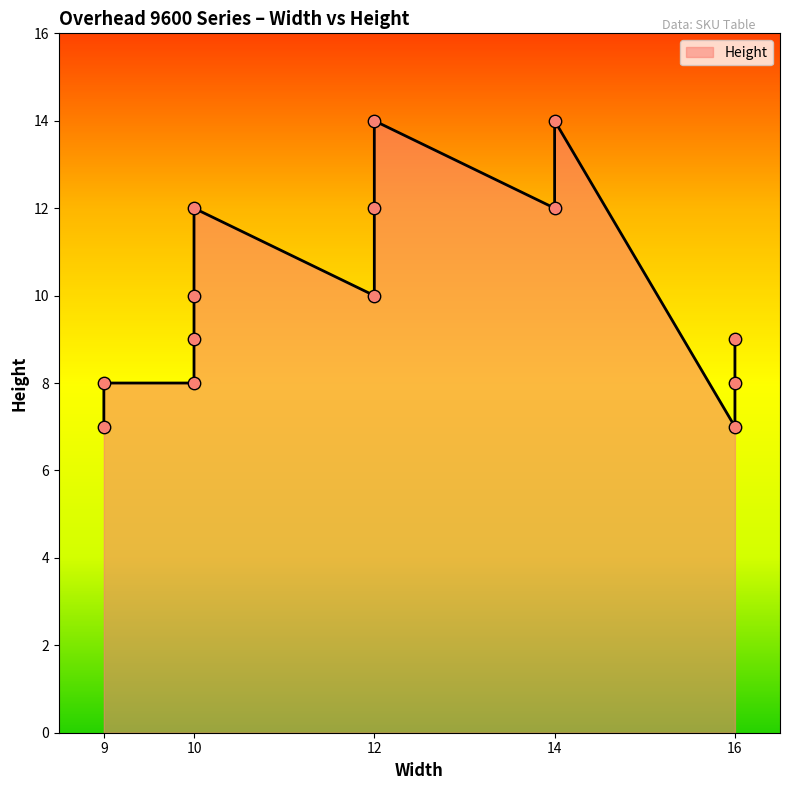

Approximately how many times larger is the value at 10 compared to 16?

0.9